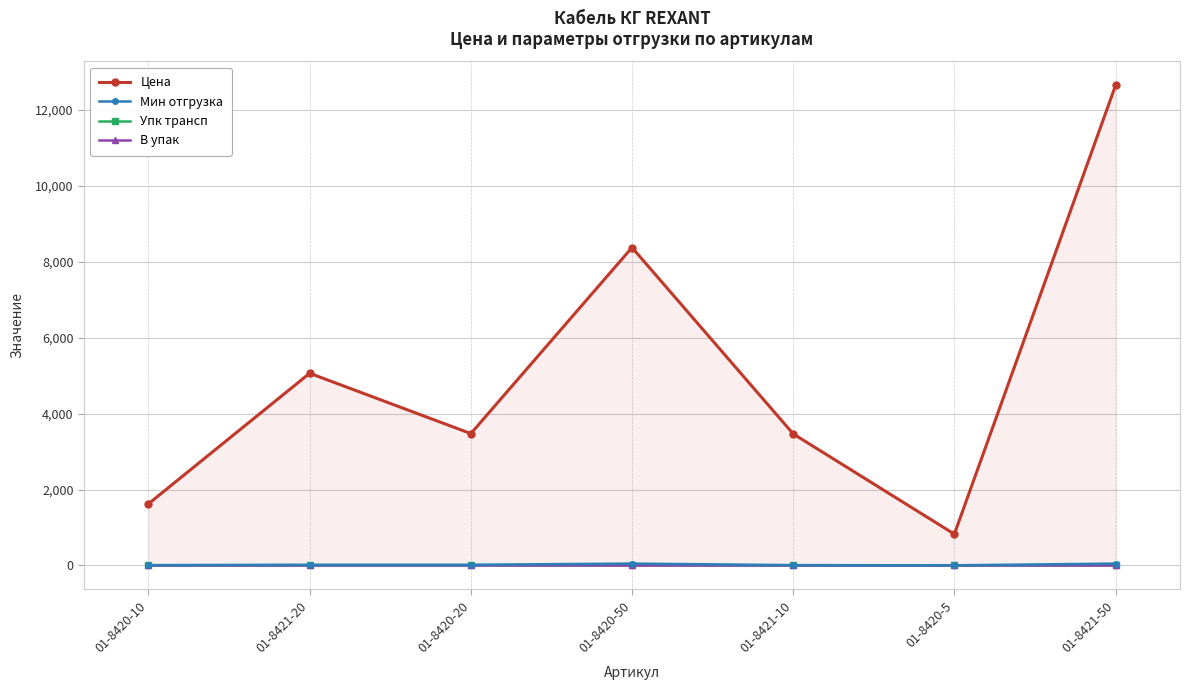

What is the value of the Упк трансп point at the 7th from the left?

2.0